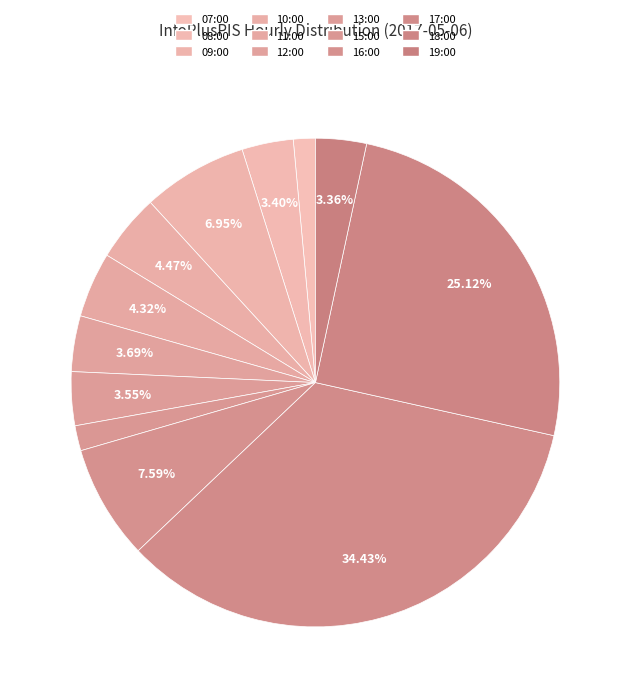

How many segments does this pie chart have?

12